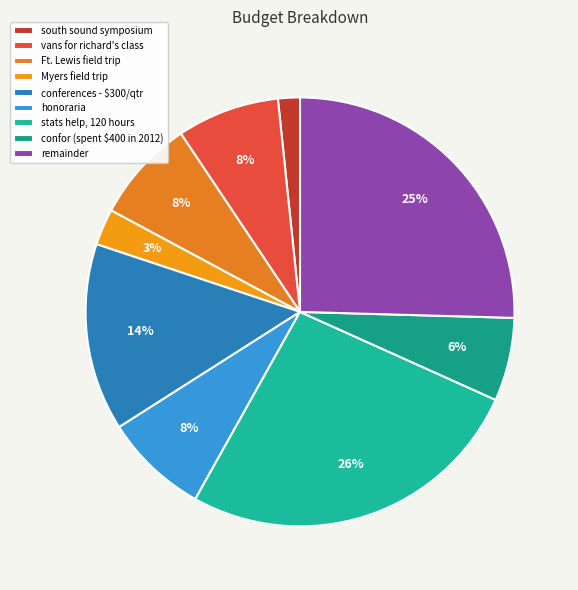

Is stats help, 120 hours the majority of the pie?

No